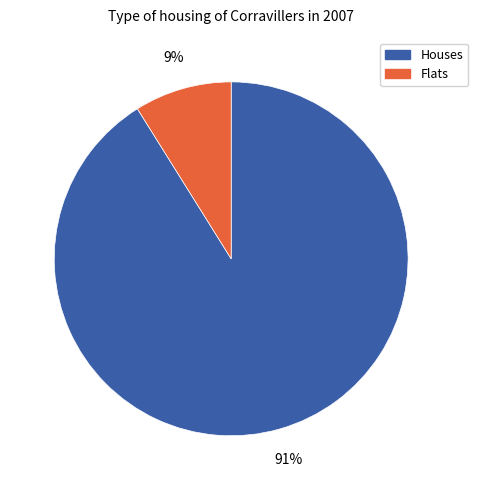

Count the number of slices in the pie.

2